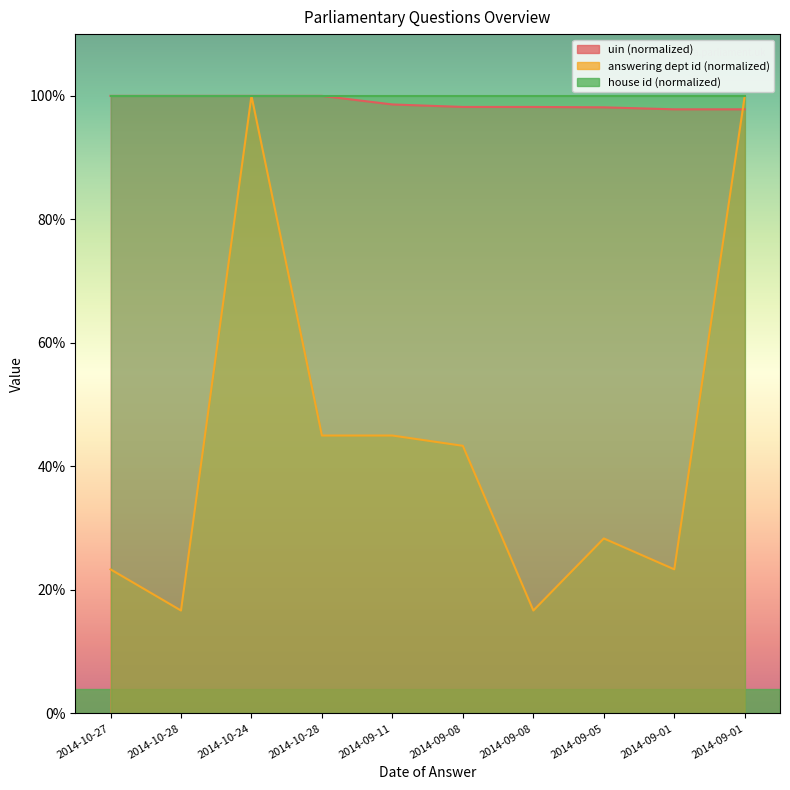

What is the sum of the answering dept id values at 2014-10-24 and 2014-09-08?

143.3